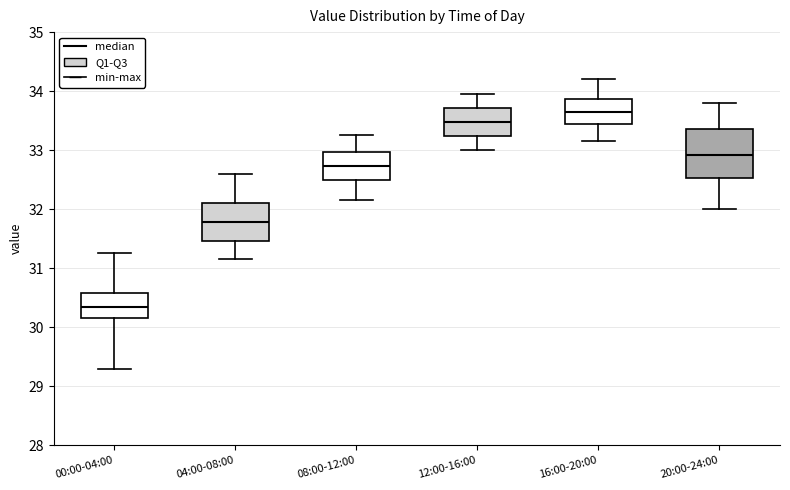

Which box has the lowest median line?

00:00-04:00